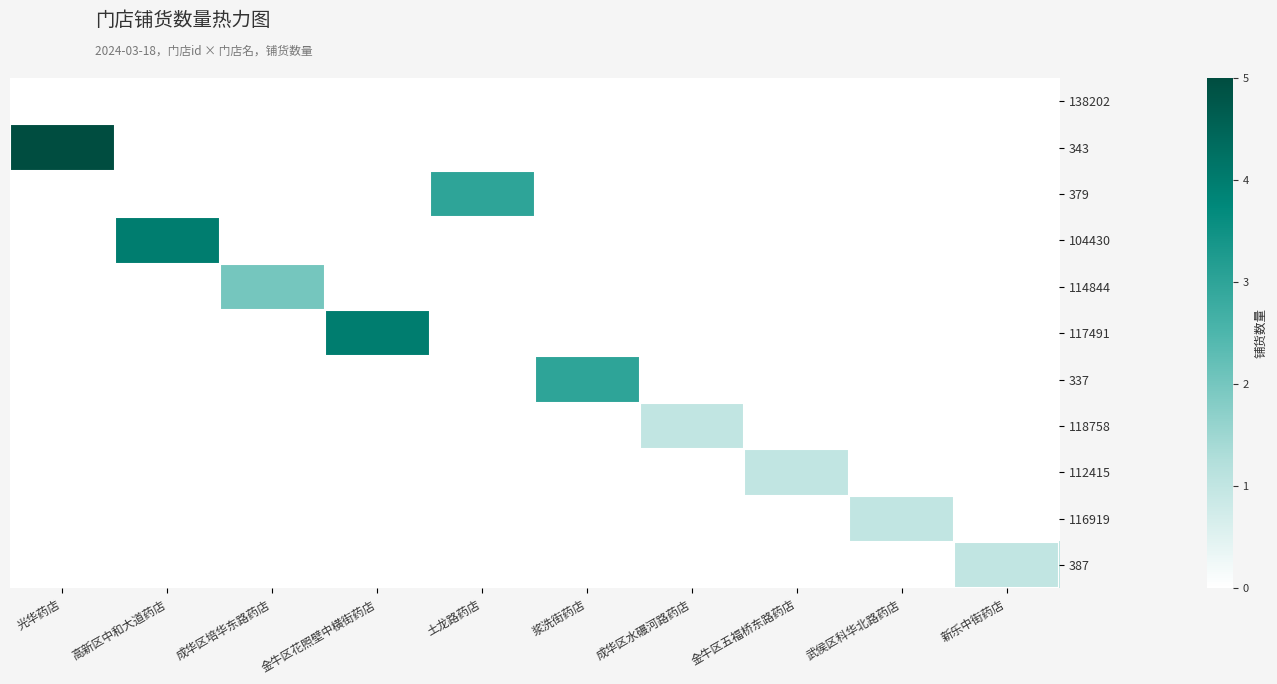

At which category is the sum across all series the highest?

光华药店